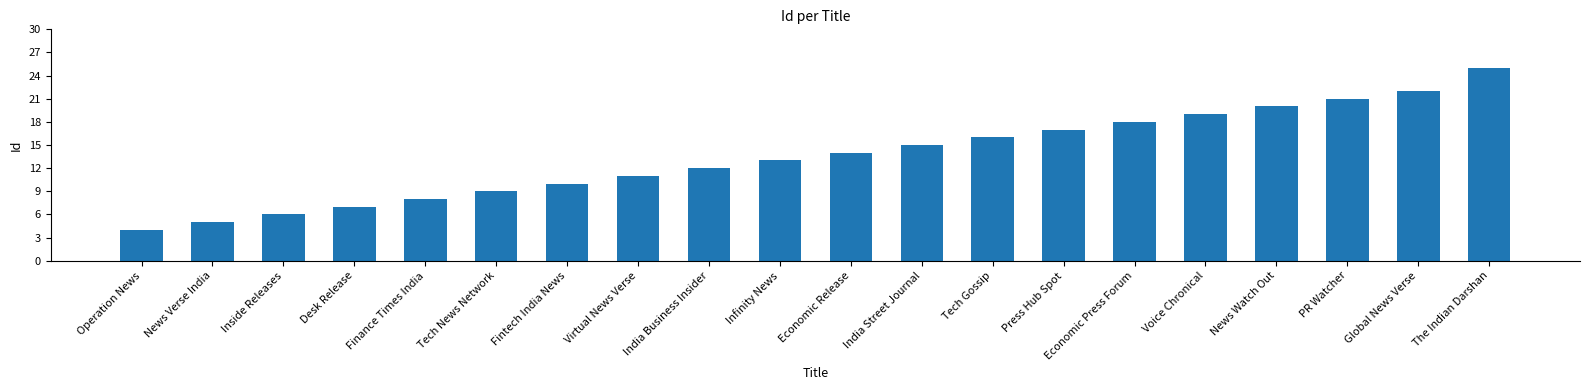

Approximately how many times larger is the value at Operation News compared to Desk Release?

0.6